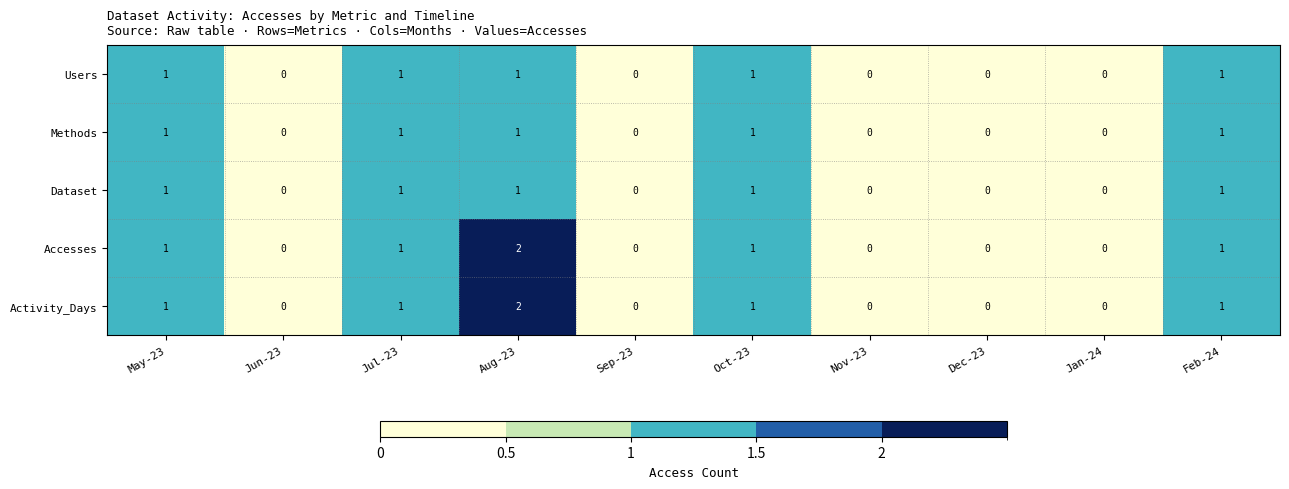

The value of Dataset at Jun-23 is 0. True or false?

True